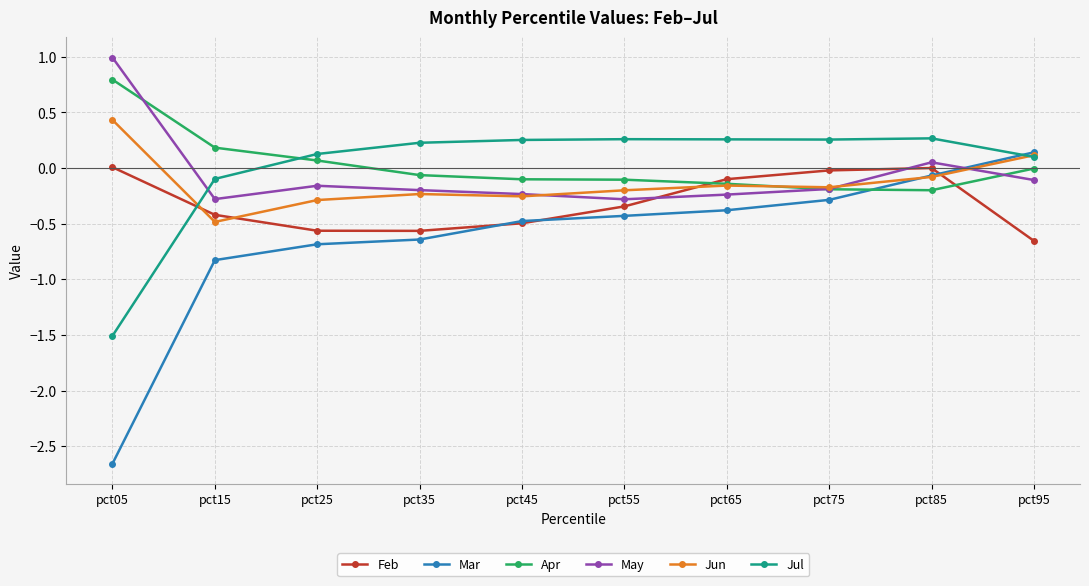

At how many categories does at least one series exceed 0?

10